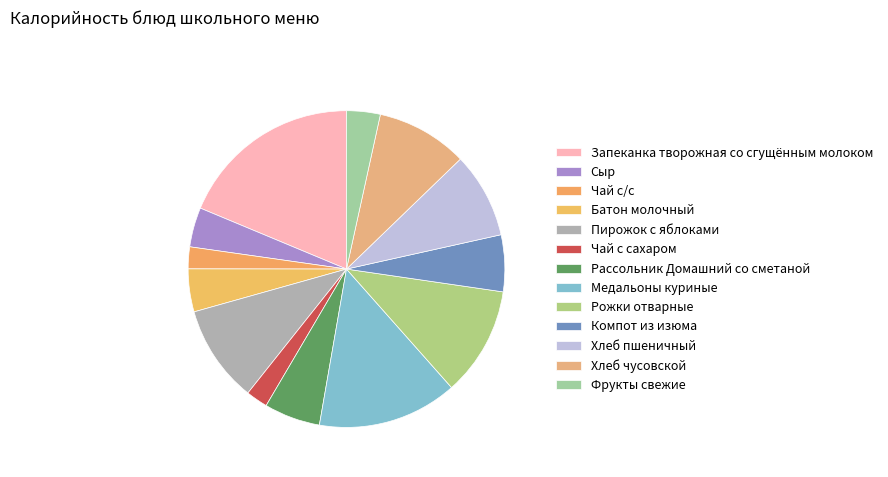

What percentage is the Чай с сахаром slice, to the nearest percent?

2%